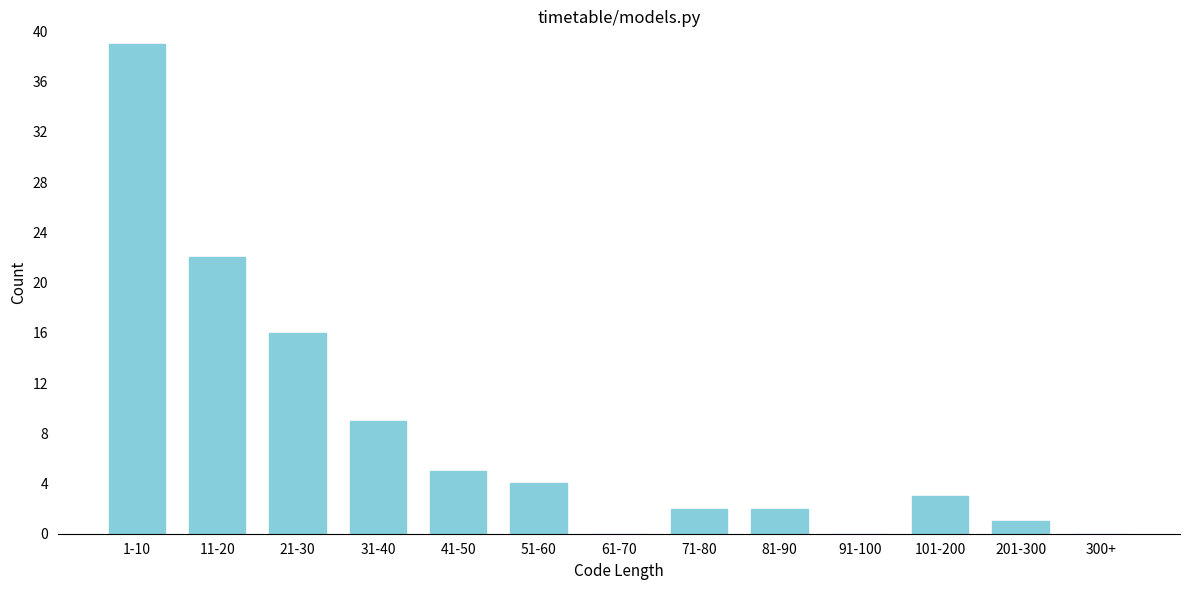

Reading right to left, list all the values displayed in this chart.

300+=0	201-300=1	101-200=3	91-100=0	81-90=2	71-80=2	61-70=0	51-60=4	41-50=5	31-40=9	21-30=16	11-20=22	1-10=39